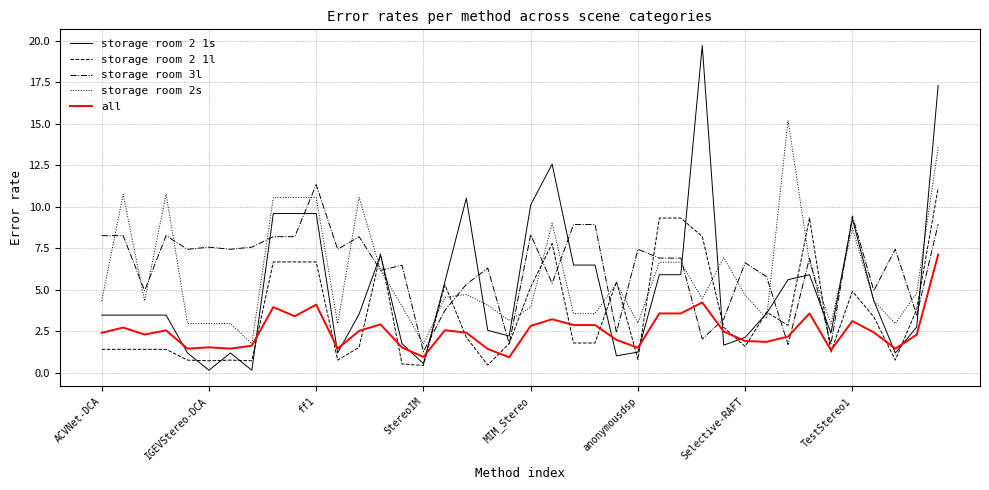

What is the maximum value shown in the chart?

19.7